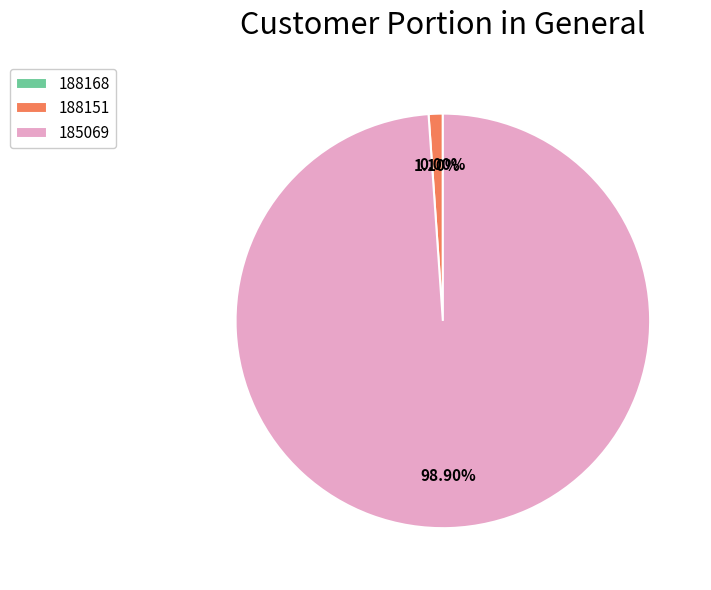

Is the sum of 188151 and 185069 greater than half?

Yes